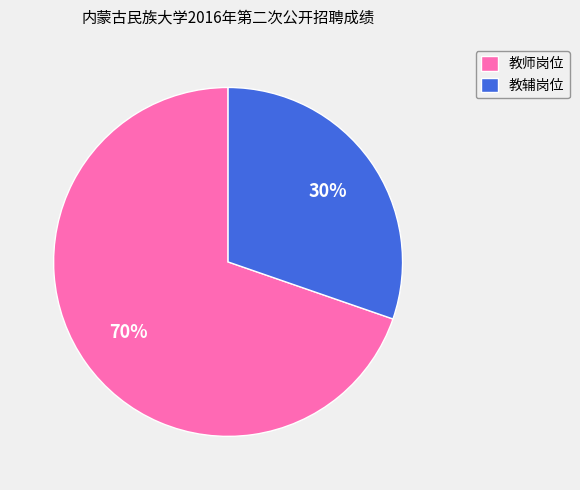

Is it true that 教辅岗位 is 38% of the pie?

False